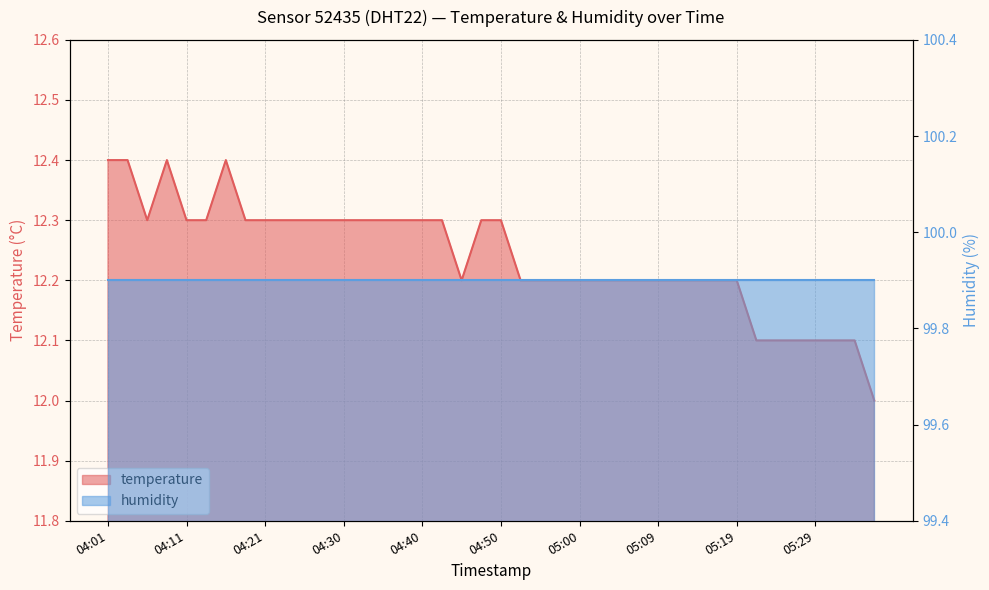

What is the difference between the second highest and minimum values?

0.4